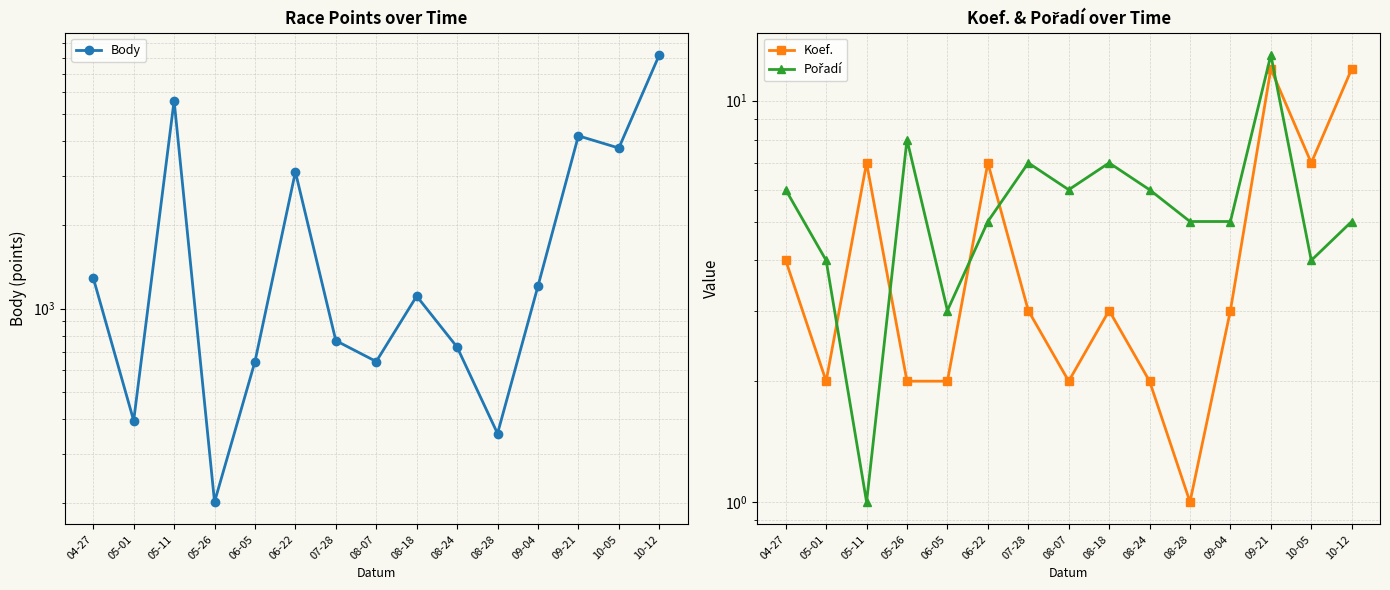

What is the maximum value for Koef.?

12